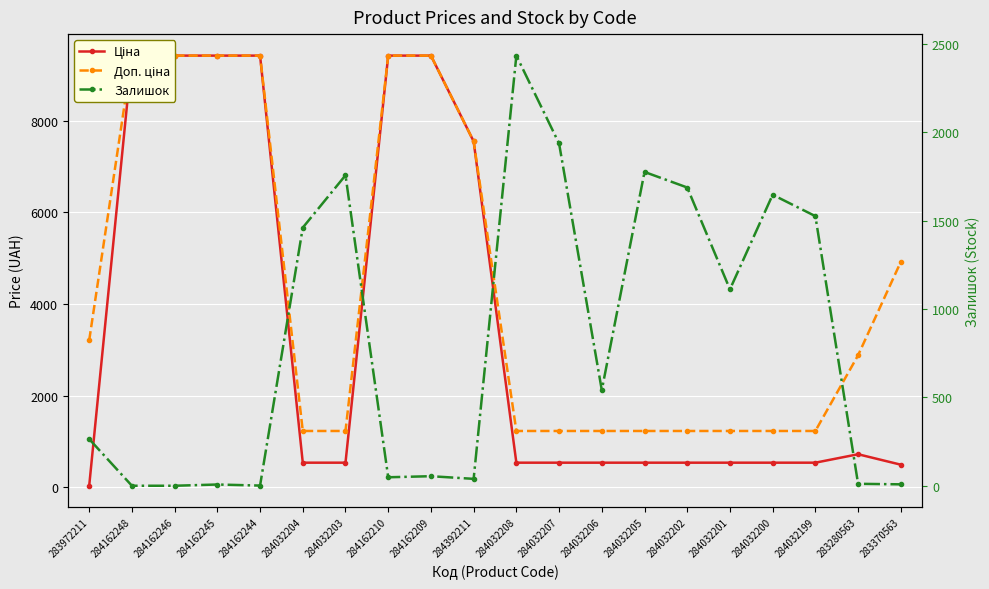

What is the sum of the Залишок values at 284392211 and 284032200?

1685.0